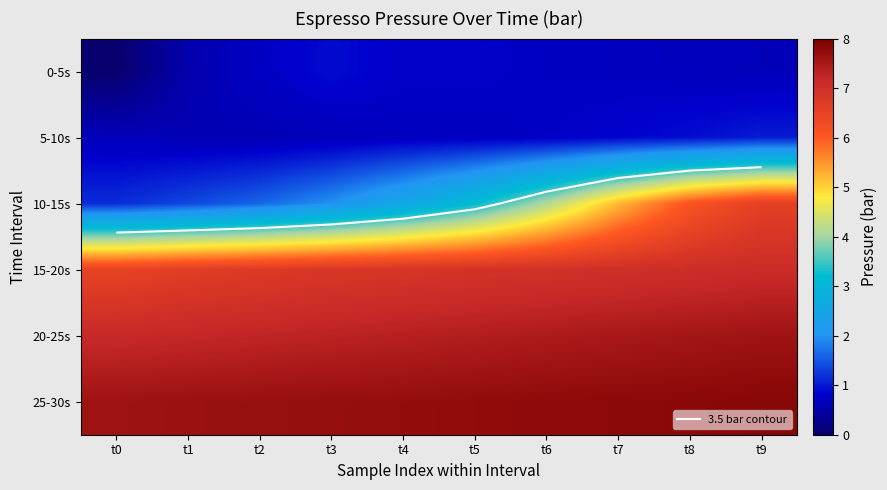

What is the total value across all series at t6?

27.8